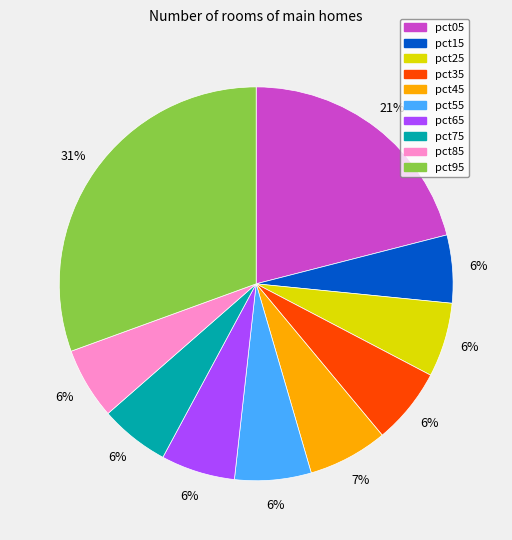

Count the number of slices in the pie.

10